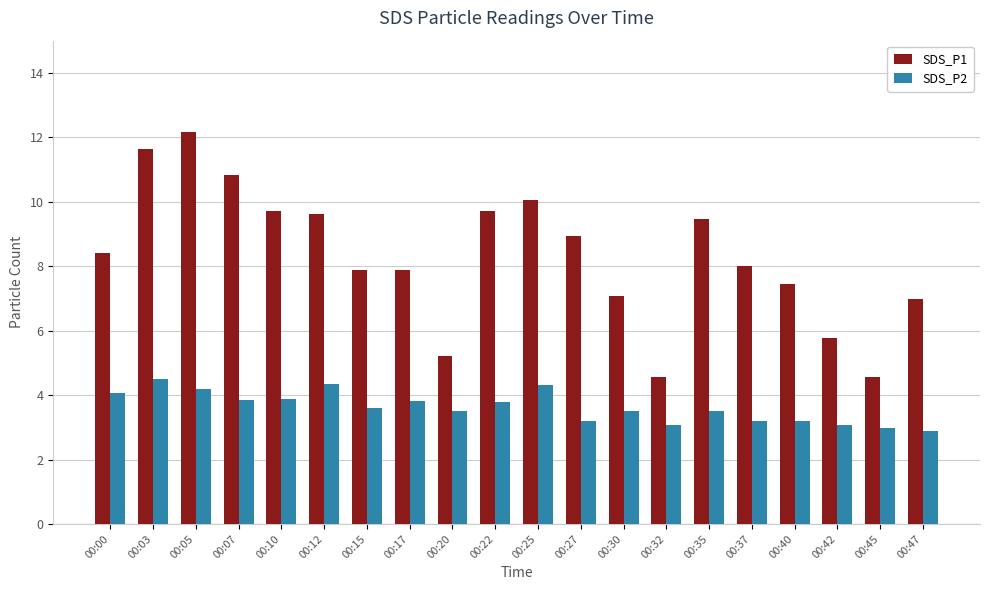

What is the value of the SDS_P1 bar at the 2nd from the left?

11.7